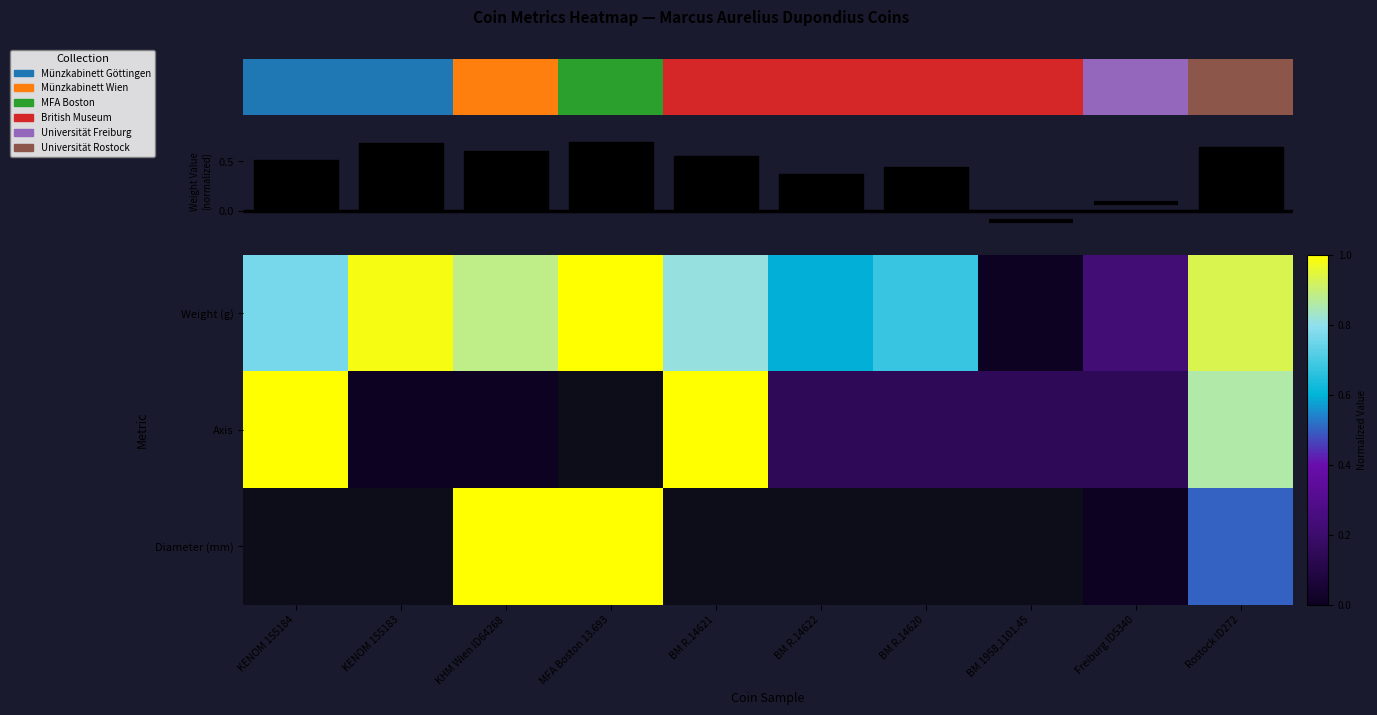

Is it true that Weight (g) equals 1.1 at KENOM 155184?

False